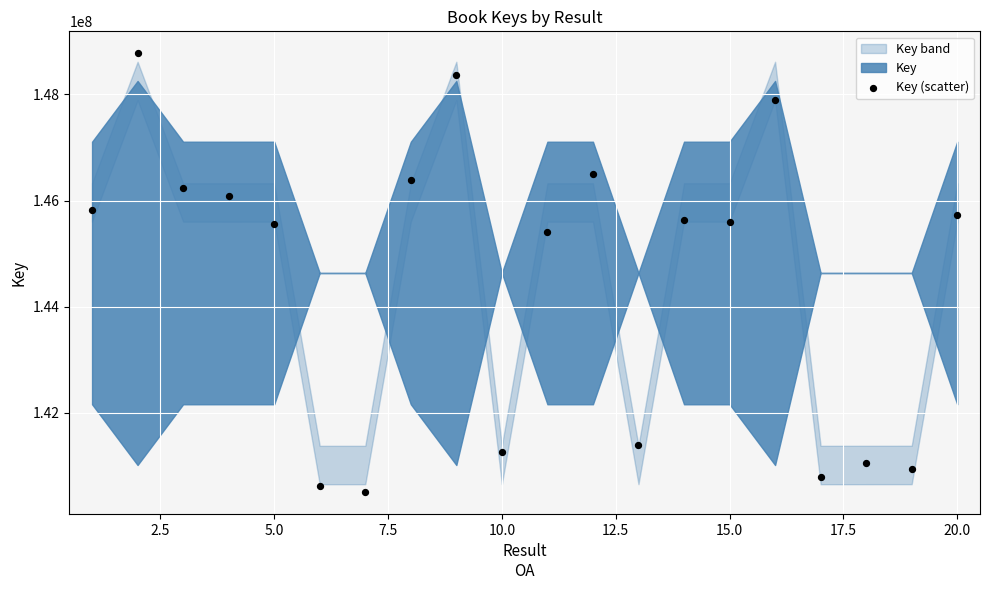

What Y value in the scatter plot is closest to 144639891?

145408453.6